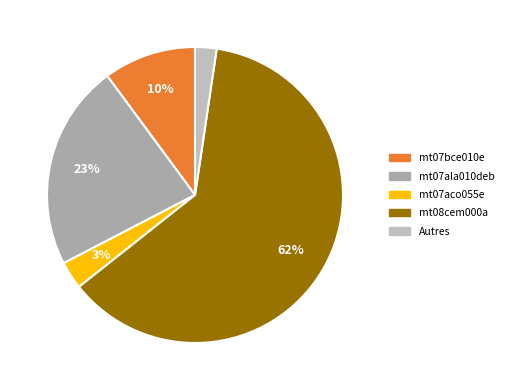

Count the number of slices in the pie.

5